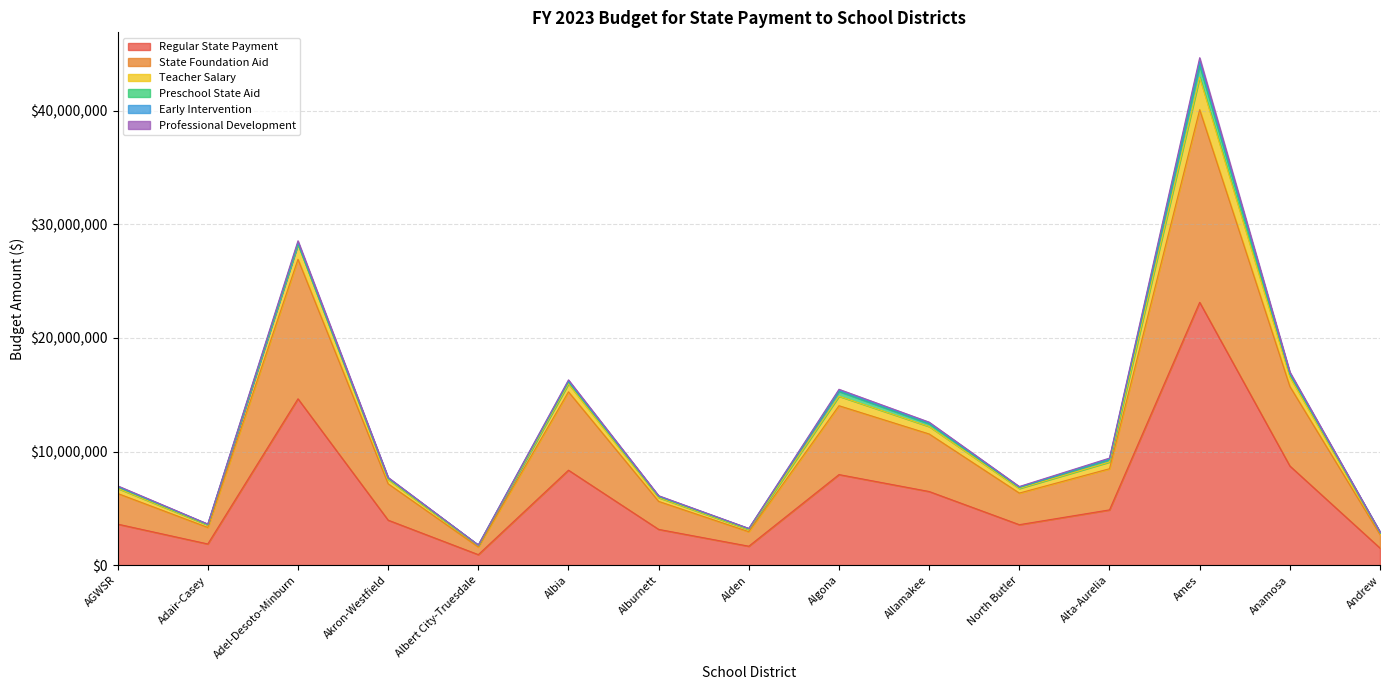

At which label does Regular State Payment reach its peak?

Ames